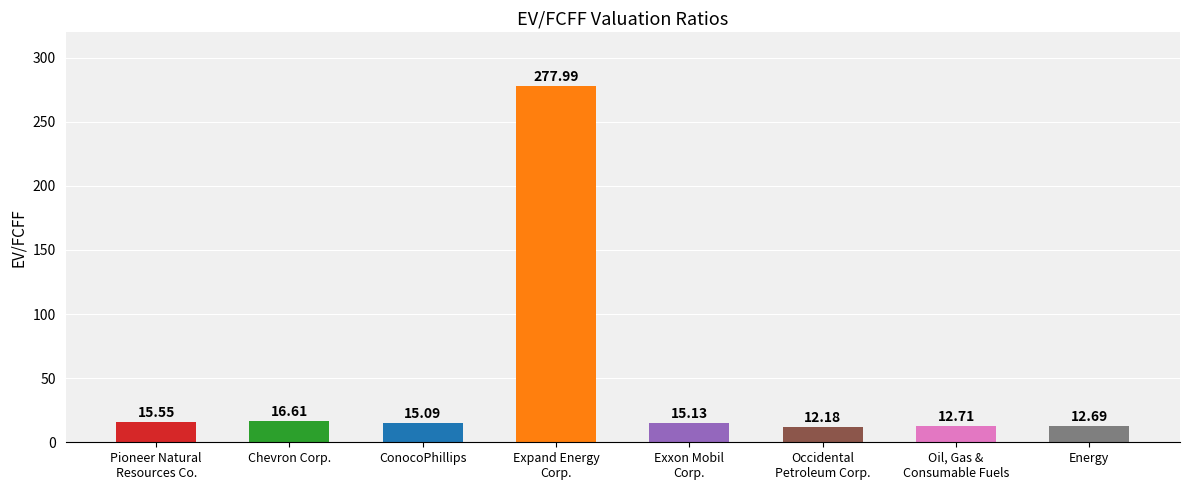

What is the change in value from ConocoPhillips to Occidental
Petroleum Corp.?

-2.9